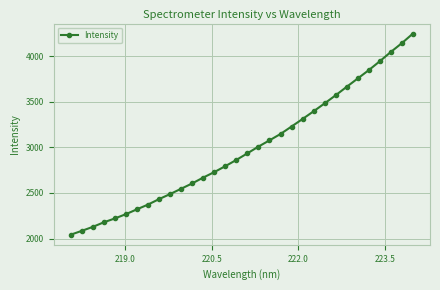

What is the sum of all values?

95574.8